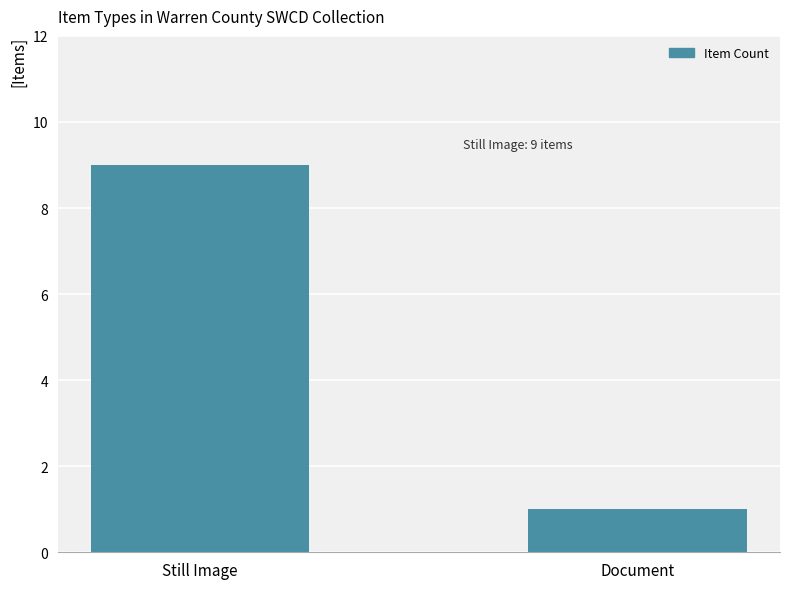

List the labels in order of value, smallest first.

Document, Still Image